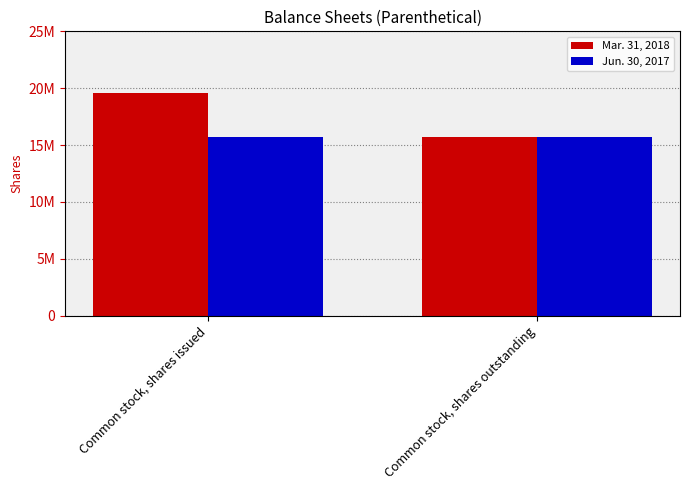

Rank the series at Common stock, shares issued from lowest to highest value.

Jun. 30, 2017, Mar. 31, 2018